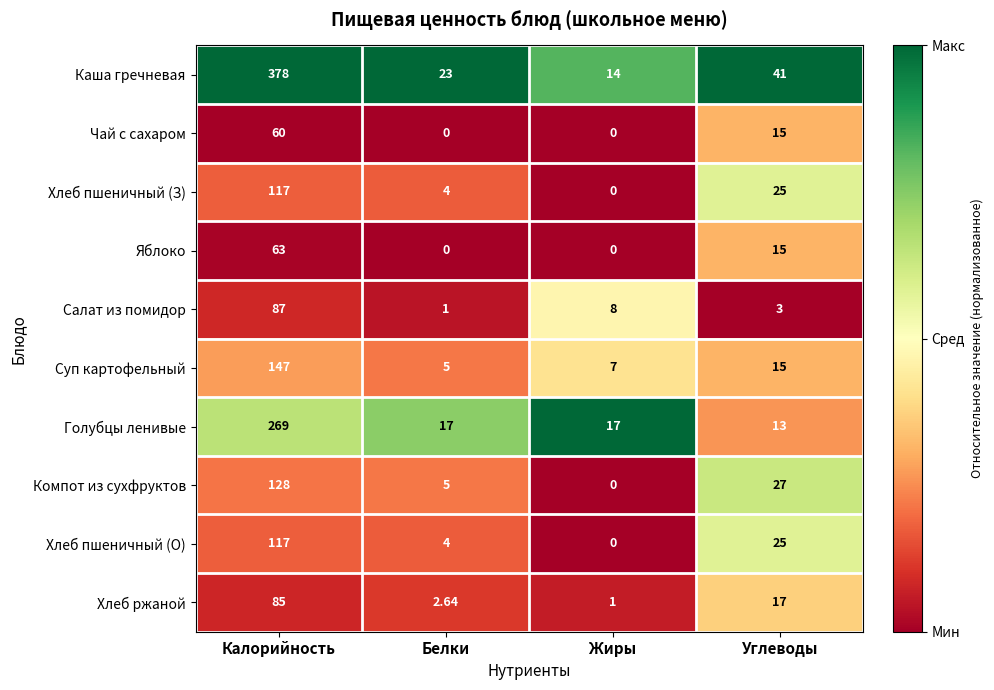

Which category has the highest value in the Суп картофельный series?

Калорийность